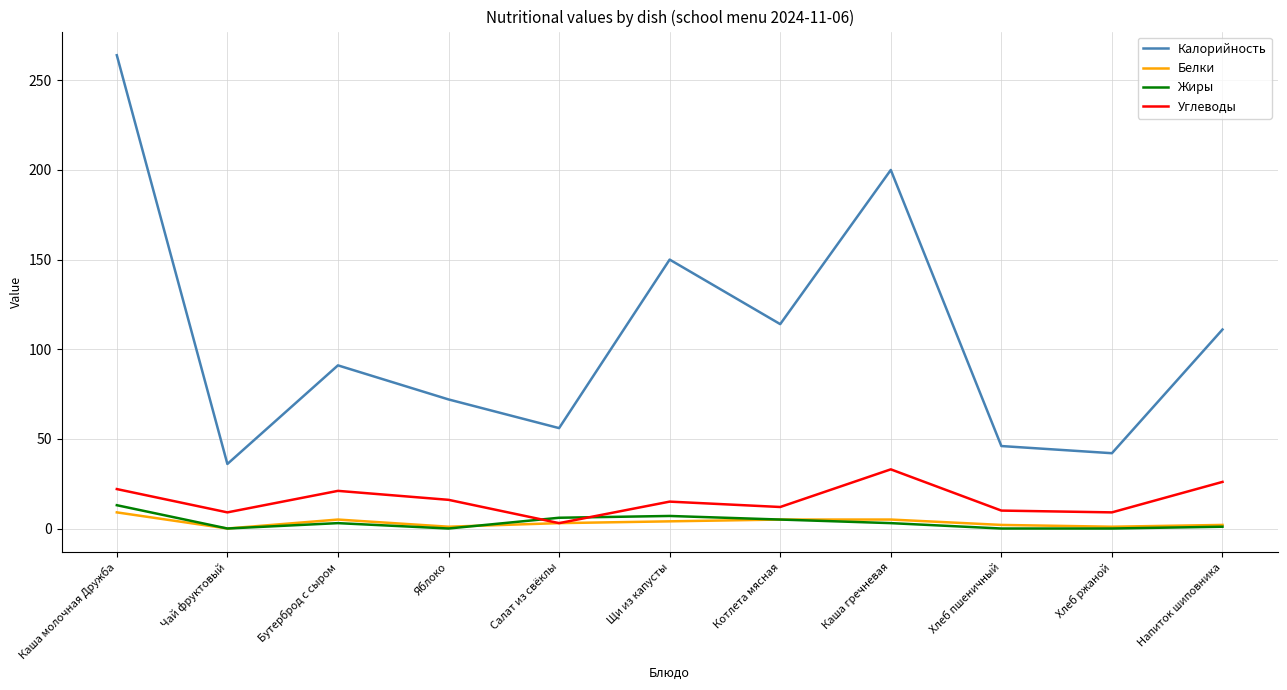

At which category does Жиры reach its first local valley?

Чай фруктовый